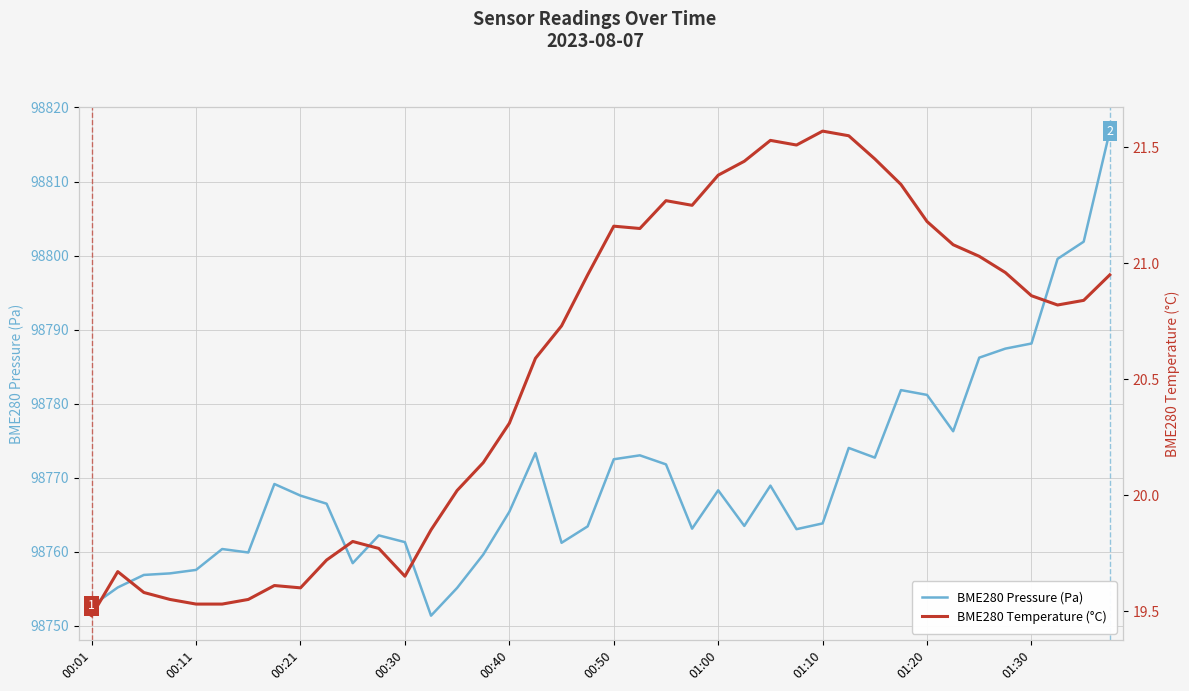

What is the value of the BME280 Temperature (°C) point at the 2nd from the left?

19.7